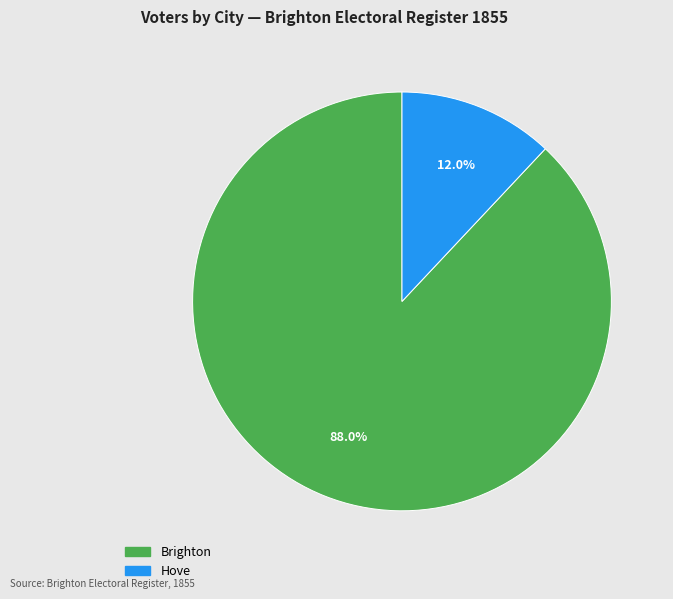

To the nearest percent, what is the combined percentage of Hove and Brighton?

100%